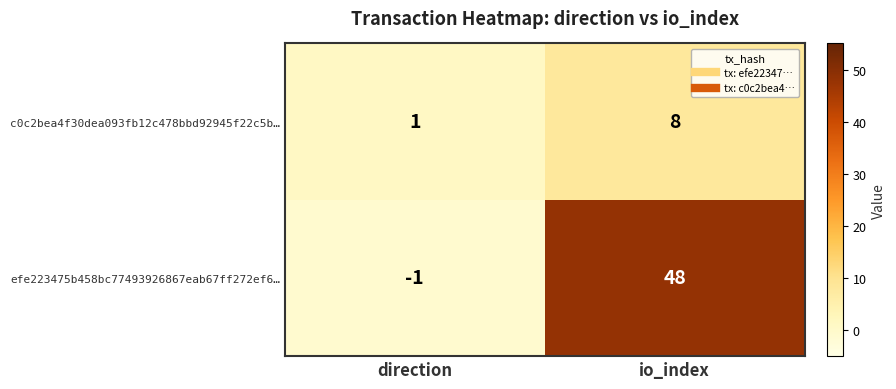

At which category does the chart reach its peak across all series?

io_index